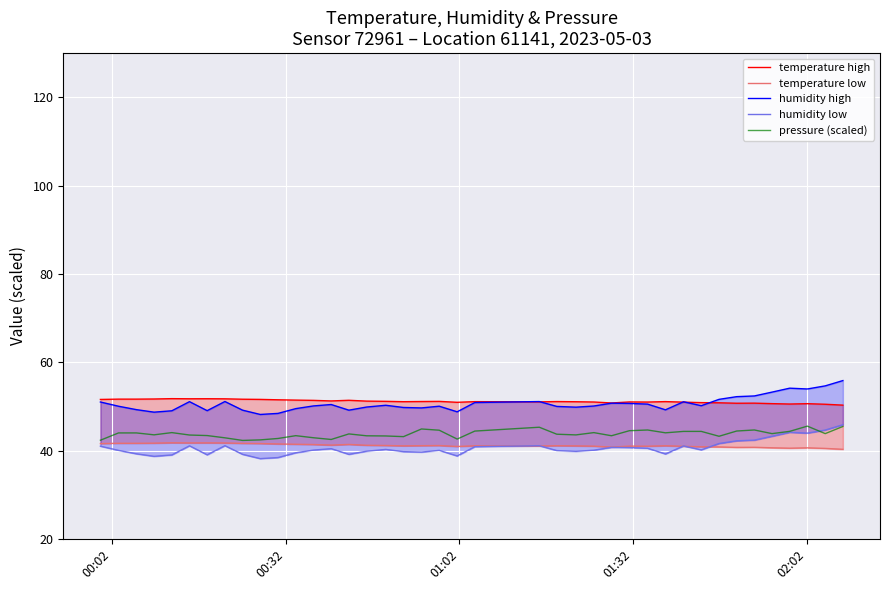

What is the minimum value for pressure (scaled)?

42.3